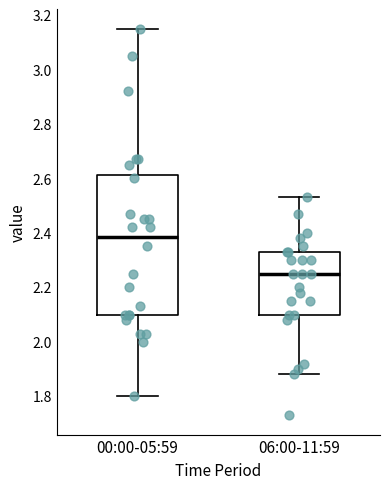

Which box's median line is the lowest?

06:00-11:59